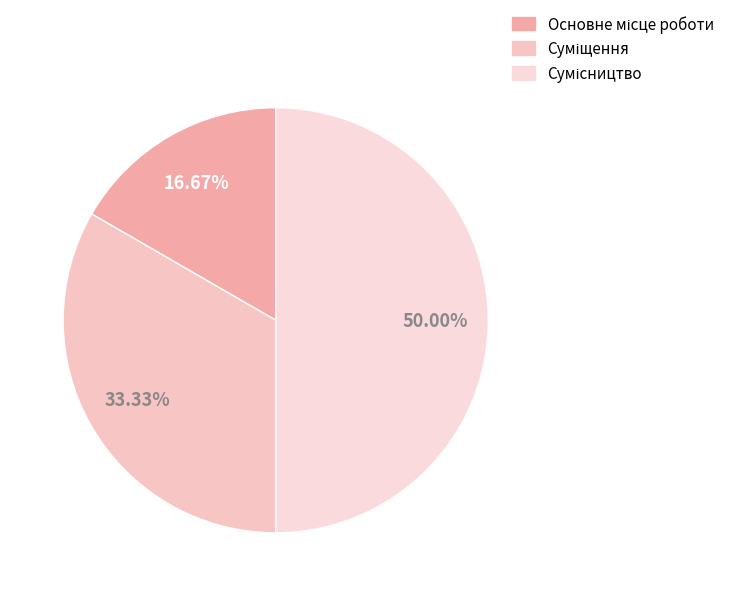

To the nearest percent, what portion does Основне місце роботи represent?

17%